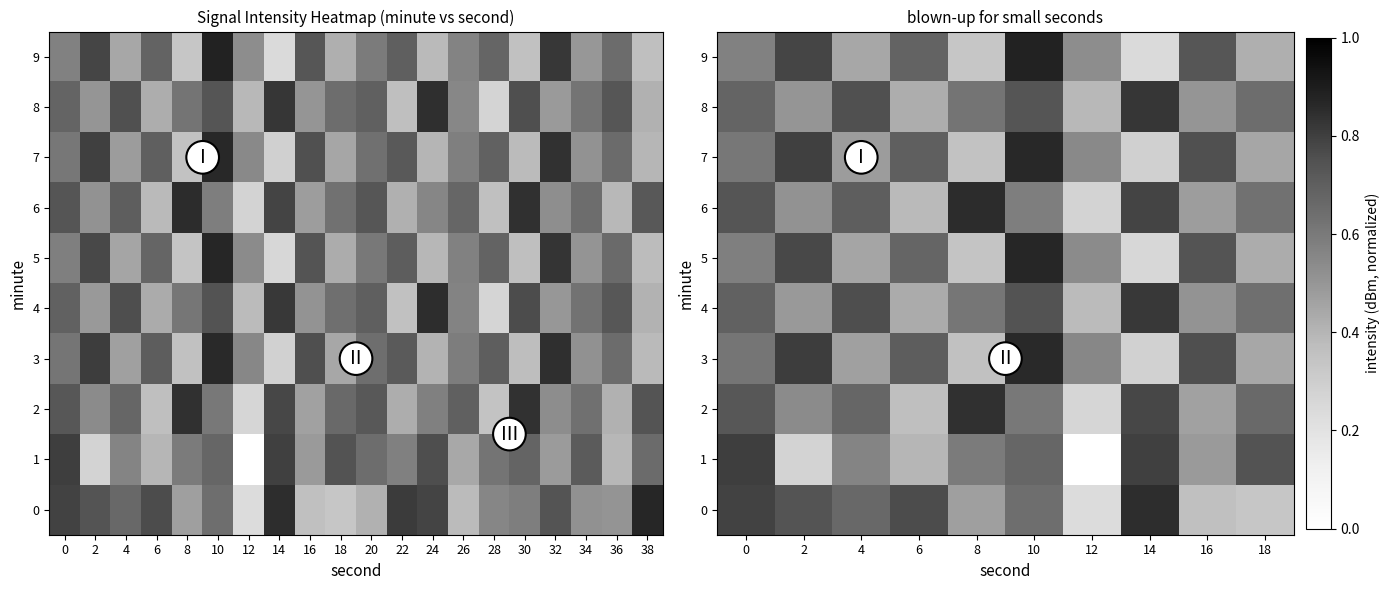

What is the average value of the 6 series?

0.6